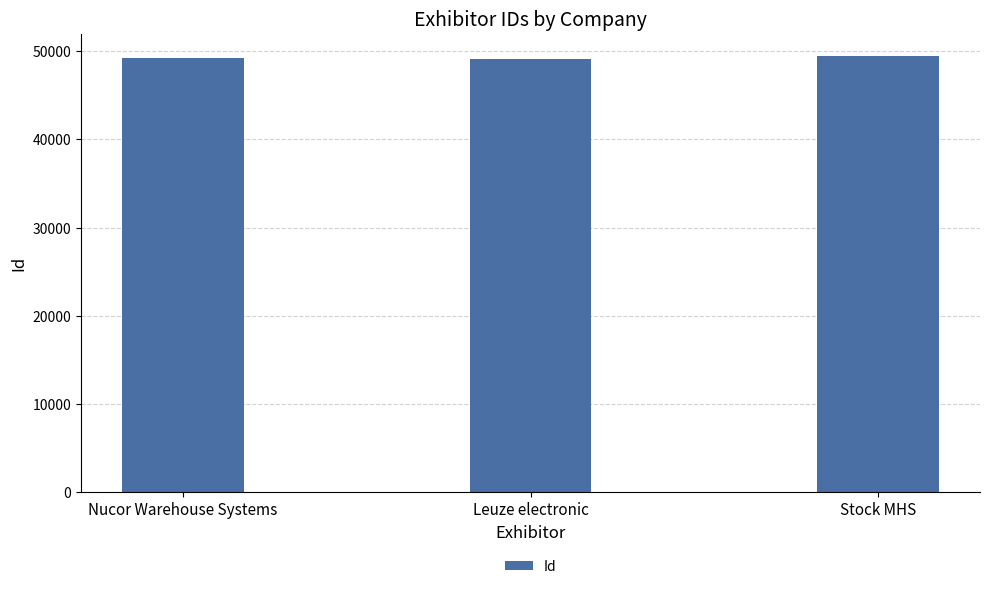

What is the value of the 3rd bar from the left?

49502